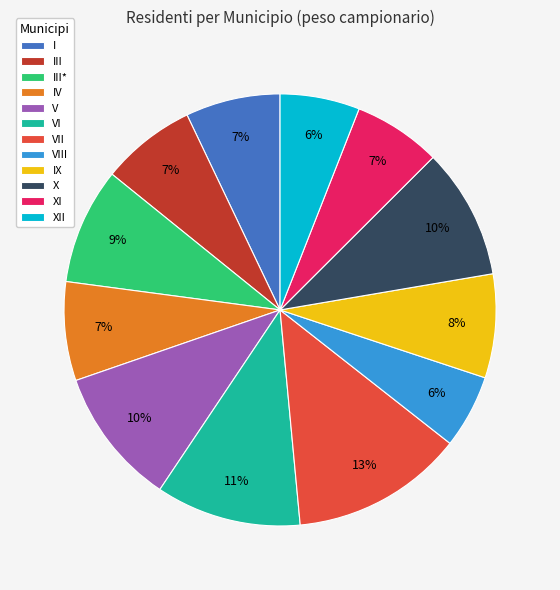

True or false: IV accounts for 1% of the total.

False